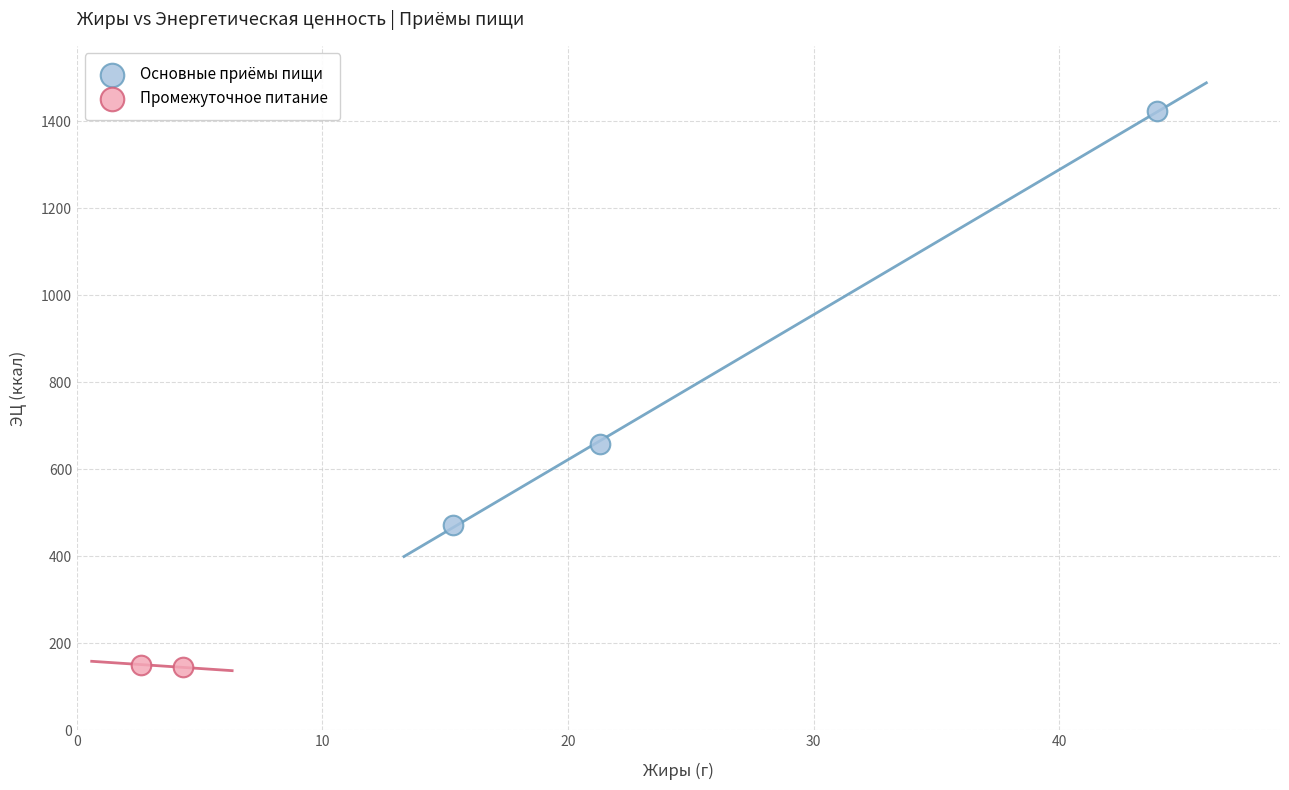

What are all the series names shown in the legend?

Основные приёмы пищи, Промежуточное питание